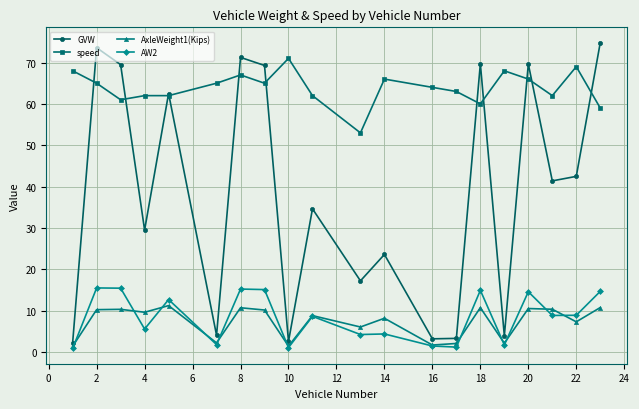

What is the smallest value displayed?

0.9